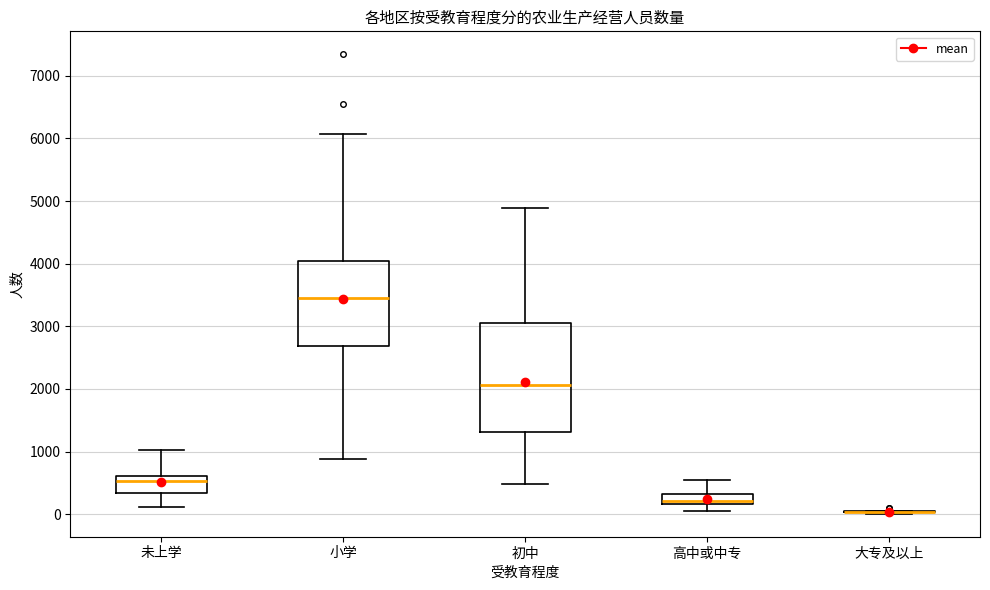

Reading left to right, transcribe this box plot: for each box, give where its median line is, the range the box spans, and where its two whiskers end, as read against the y-axis. The values are not printed on the chart, so give them approximately, as read against the axis.

未上学: median 500, box 300 to 600, whiskers 100 to 1000
小学: median 3500, box 2700 to 4000, whiskers 900 to 6100
初中: median 2100, box 1300 to 3100, whiskers 500 to 4900
高中或中专: median 200 (inside the box), box 200 to 300, whiskers 0 to 500
大专及以上: box collapsed to a line at 0, whiskers 0 to 100